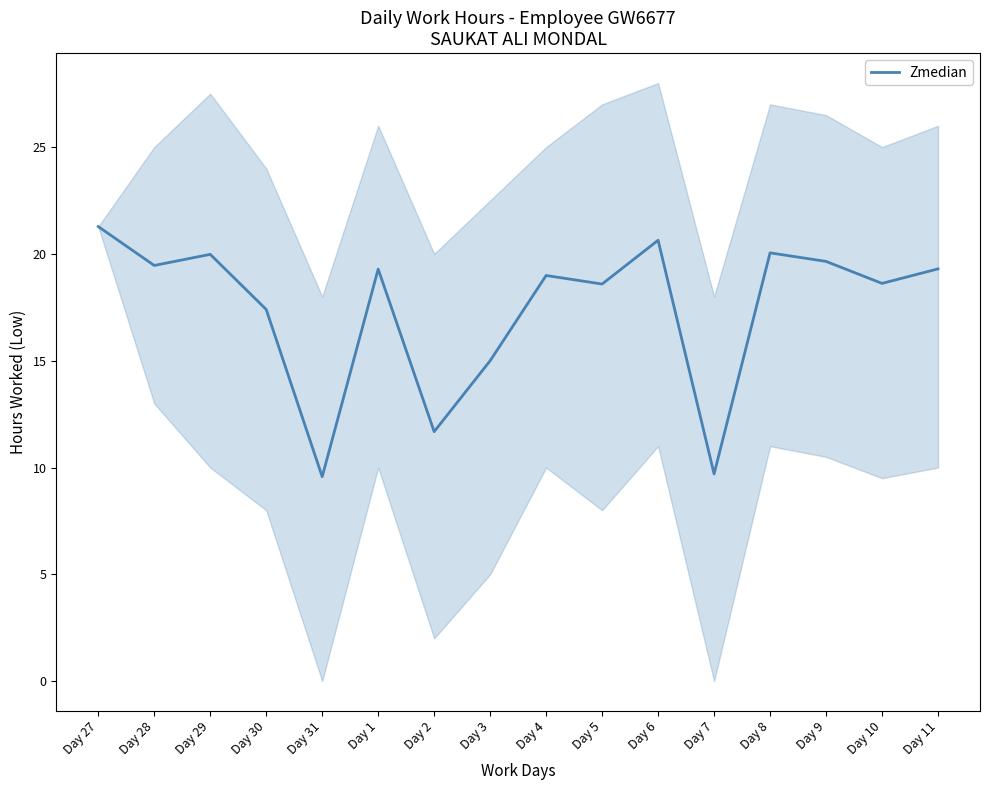

What is the label of the 1st point from the right?

Day 11